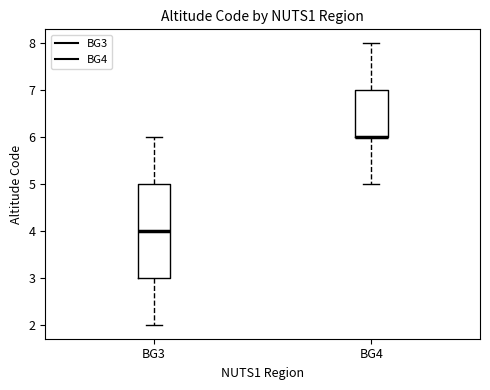

Reading left to right, transcribe this box plot: for each box, give where its median line is, the range the box spans, and where its two whiskers end, as read against the y-axis. The values are not printed on the chart, so give them approximately, as read against the axis.

BG3: median 4, box 3 to 5, whiskers 2 to 6
BG4: median 6 (drawn on the box's lower edge), box 6 to 7, whiskers 5 to 8